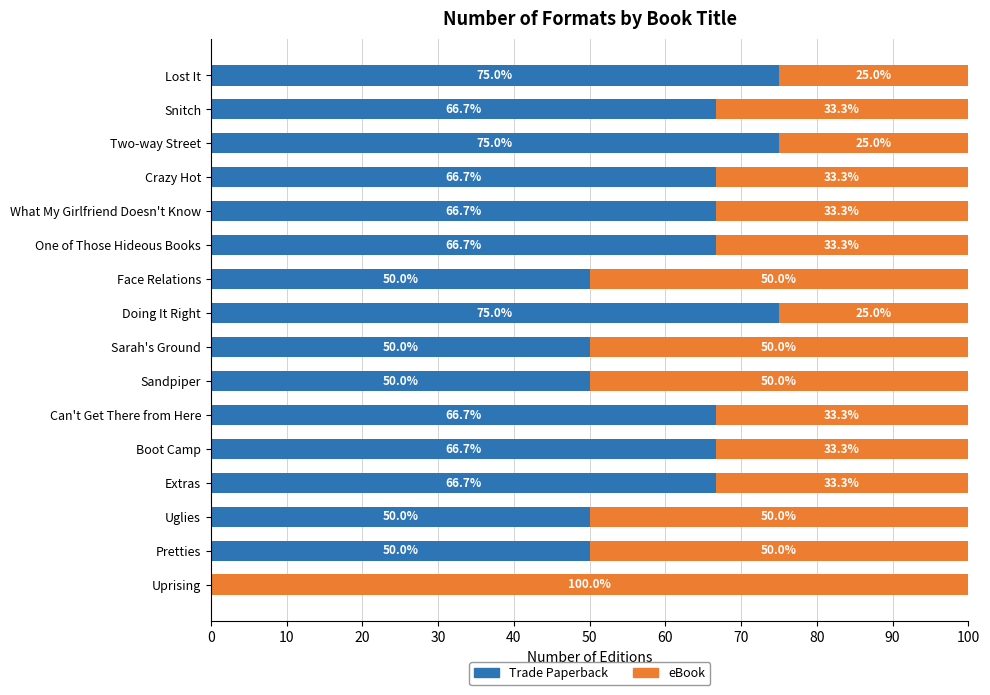

The Trade Paperback series shows 18.0 at What My Girlfriend Doesn't Know. True or false?

False